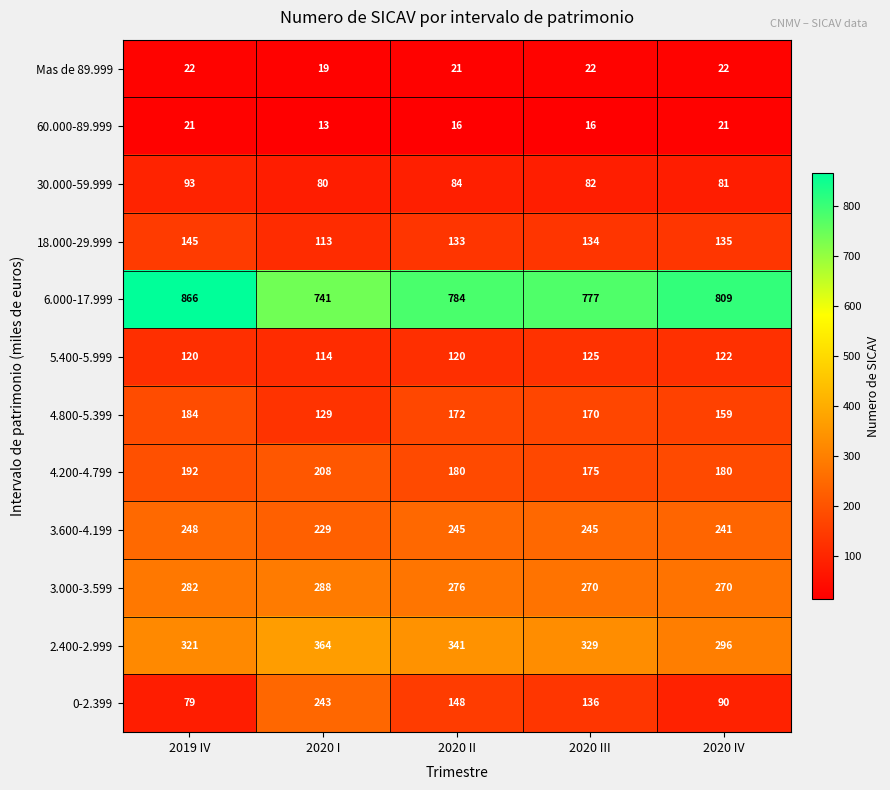

At how many categories does at least one series exceed 318?

5